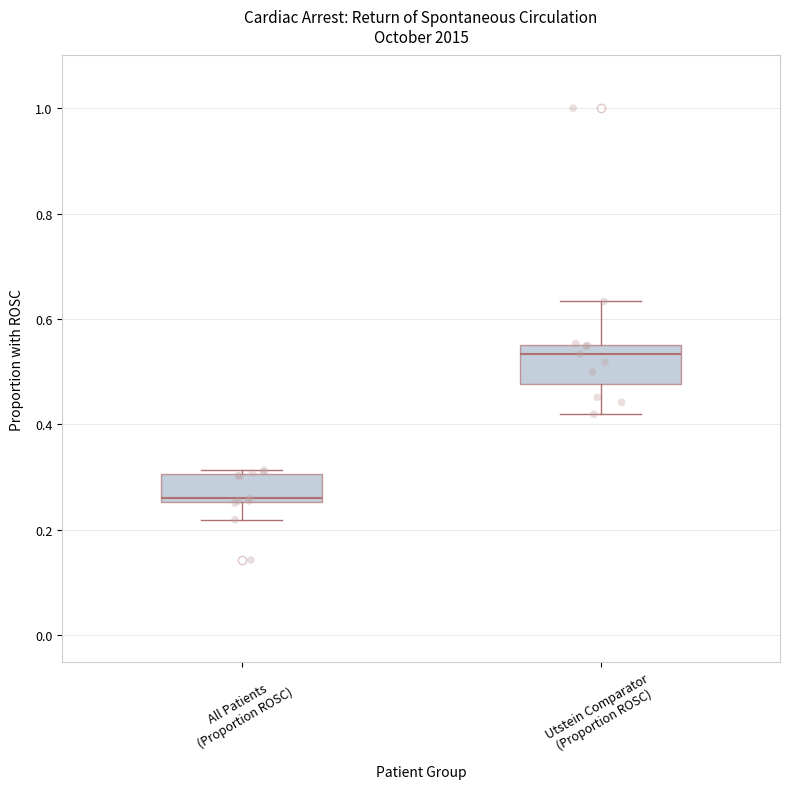

Reading left to right, read every box against the y-axis: the position of its median line, the range the box covers, and the ends of its whiskers. The values are not printed on the chart, so give them approximately, as read against the axis.

All Patients (Proportion ROSC): median 0.26 (just above the box's lower edge), box 0.26 to 0.30, whiskers 0.22 to 0.32
Utstein Comparator (Proportion ROSC): median 0.54, box 0.48 to 0.56, whiskers 0.42 to 0.64